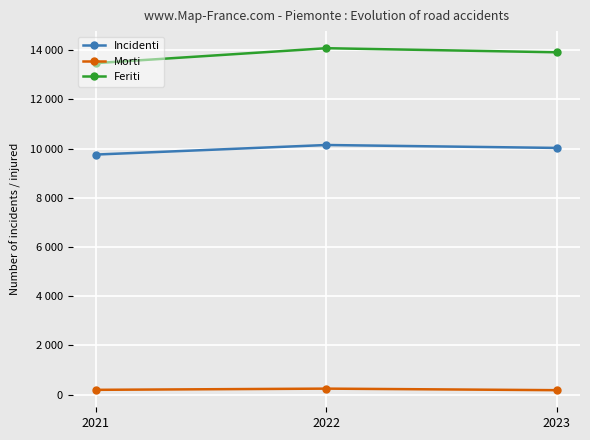

True or false: Incidenti has a value of 5517 at 2021.

False